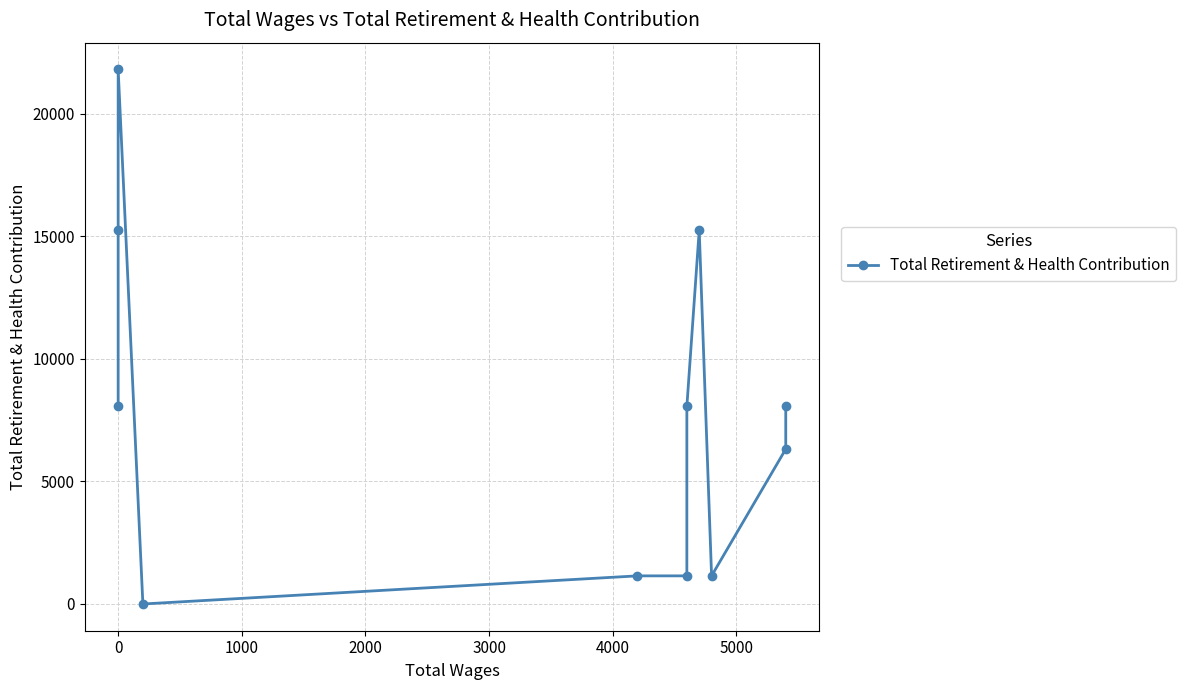

How many lines are shown in the chart?

1